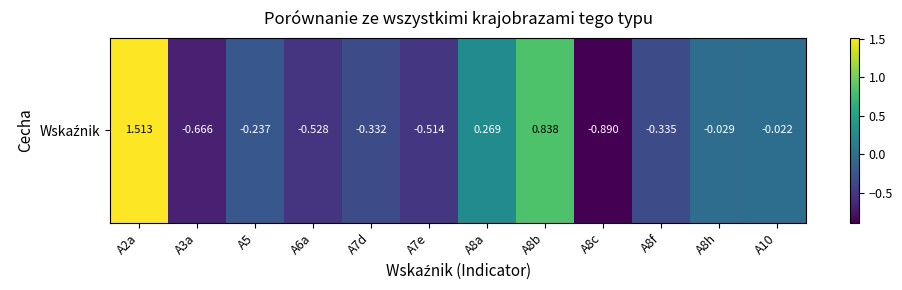

Count the number of data series in this chart.

1